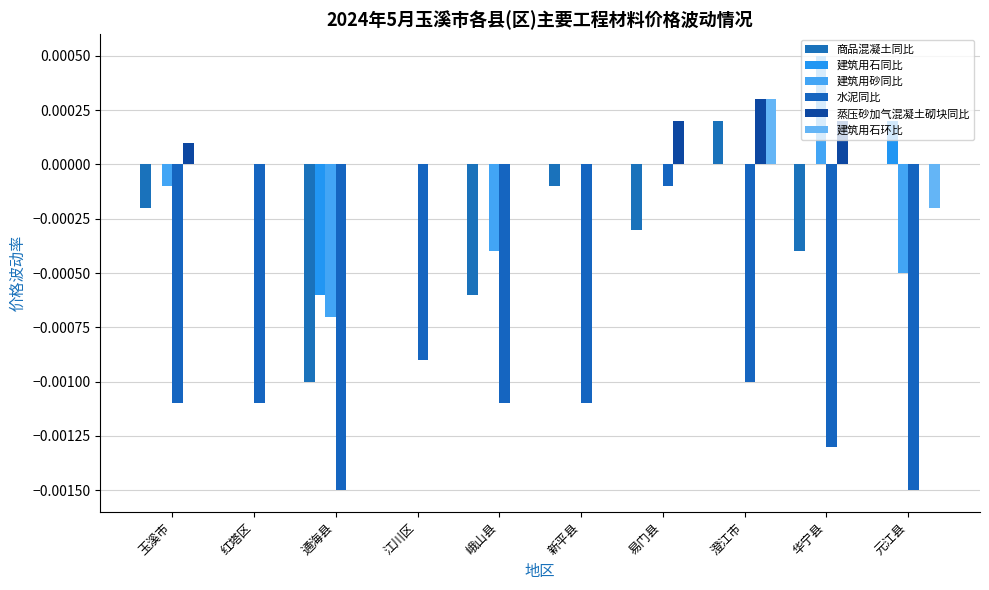

Does the chart contain stacked bars?

No